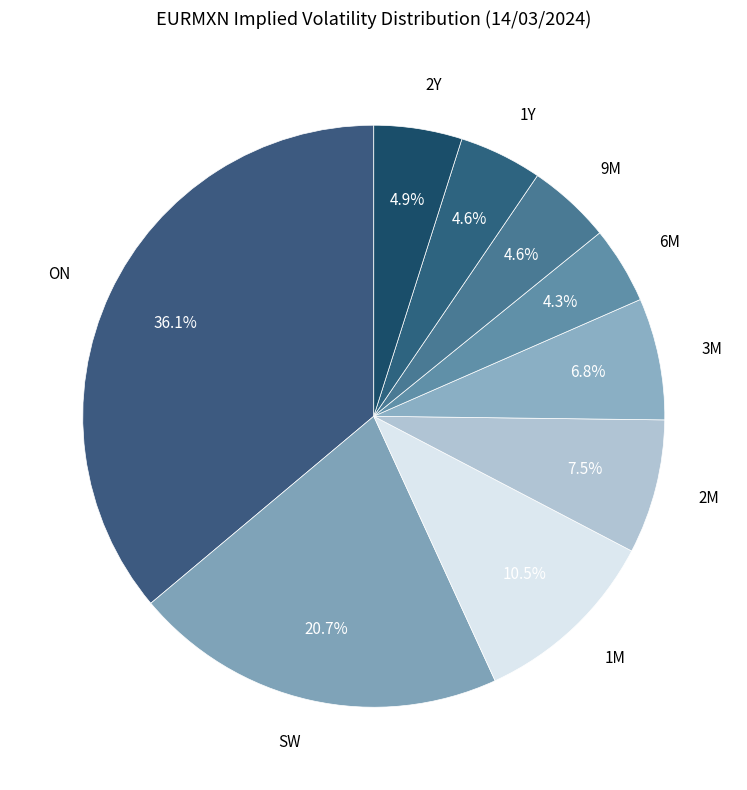

What is the total percentage of 1Y and 2Y?

9.5%